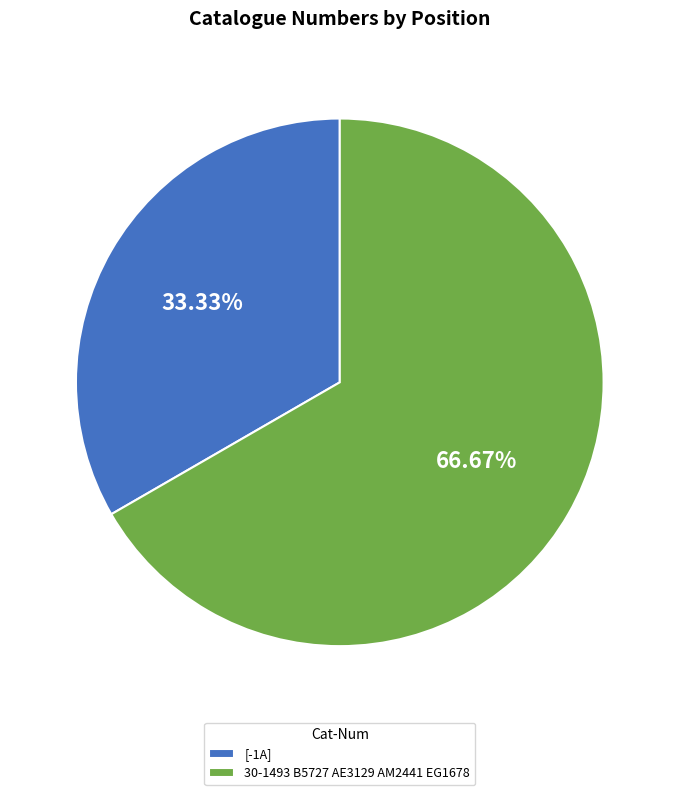

What percentage is the [-1A] slice, to the nearest percent?

33%